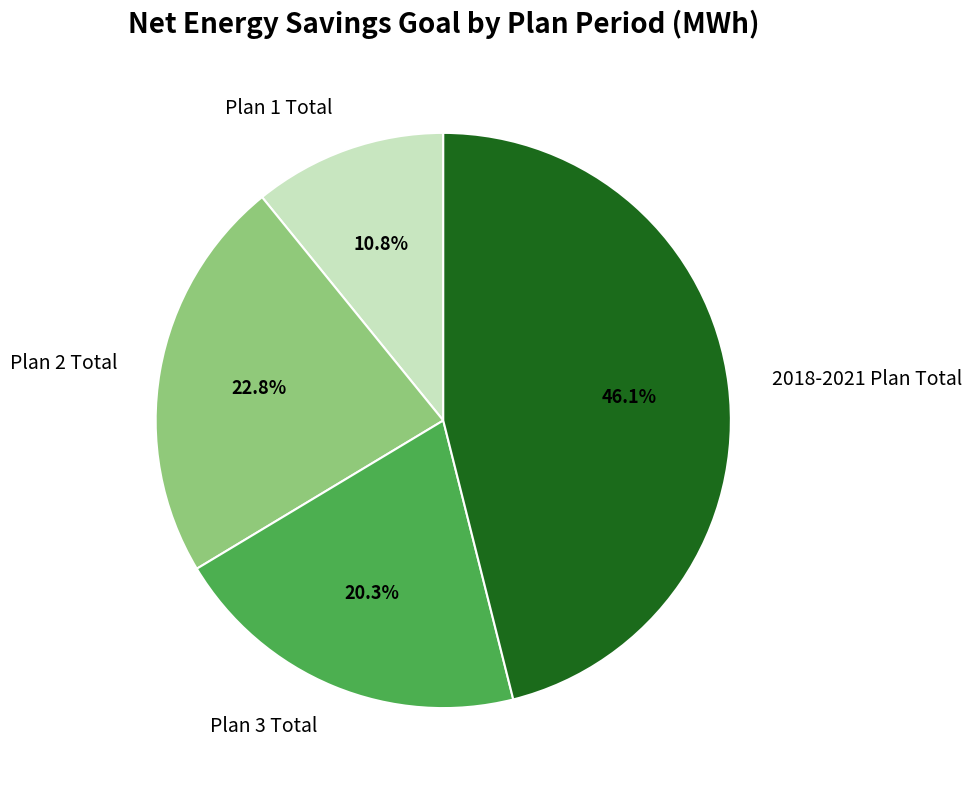

To the nearest percent, what is the combined percentage of Plan 2 Total and Plan 3 Total?

43%